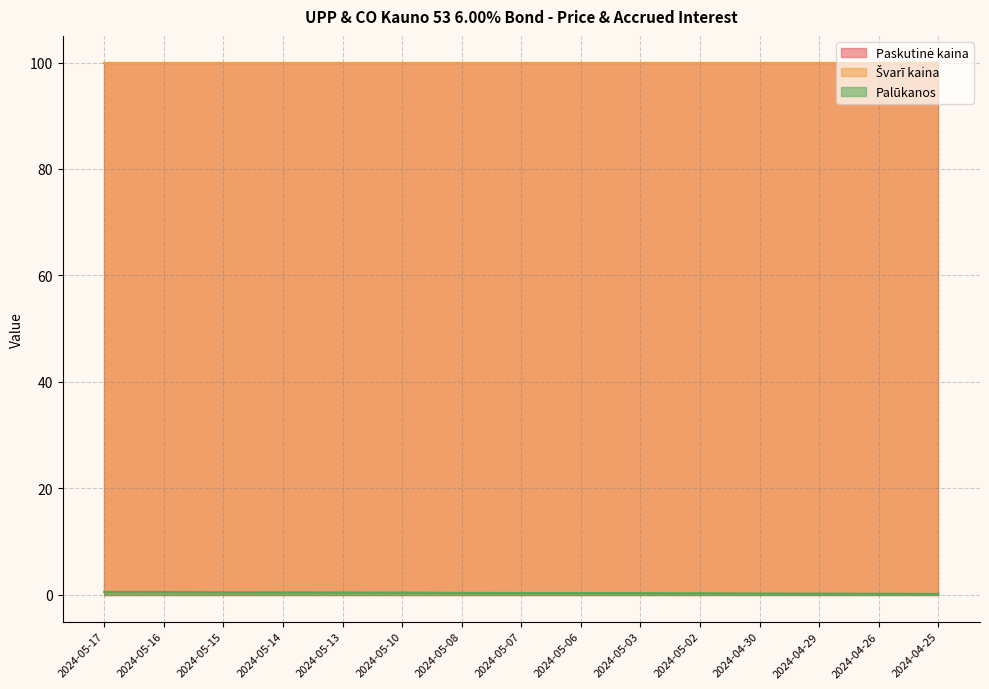

At how many categories does at least one series exceed 72?

15